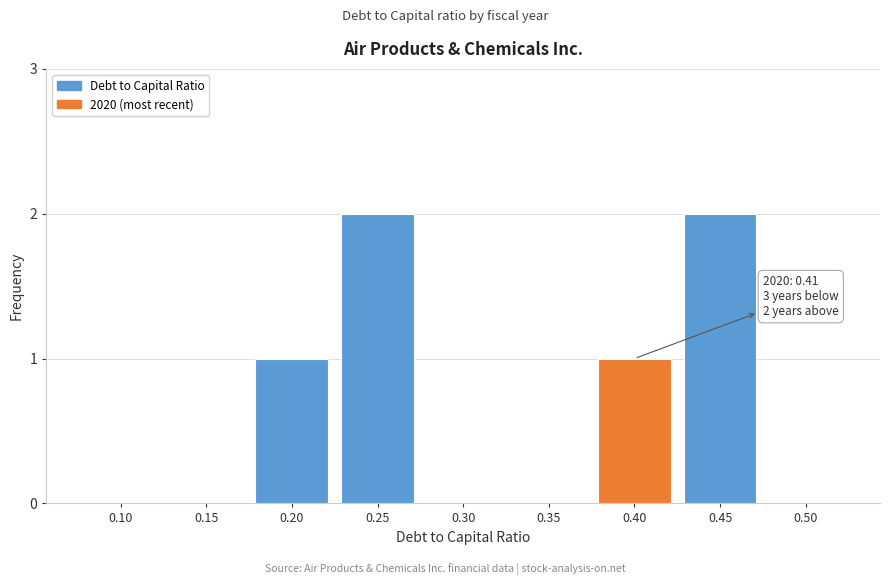

Reading right to left, transcribe all the data shown in this chart.

0.50=0	0.45=2	0.40=1	0.35=0	0.30=0	0.25=2	0.20=1	0.15=0	0.10=0